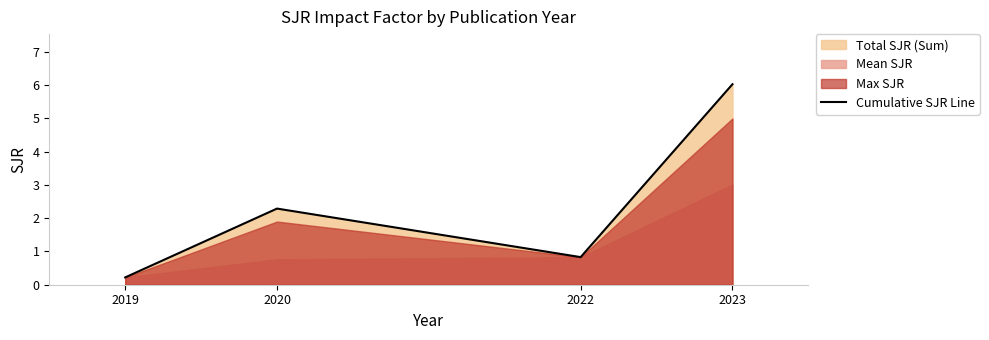

Rank the categories by value from lowest to highest.

2019, 2022, 2020, 2023